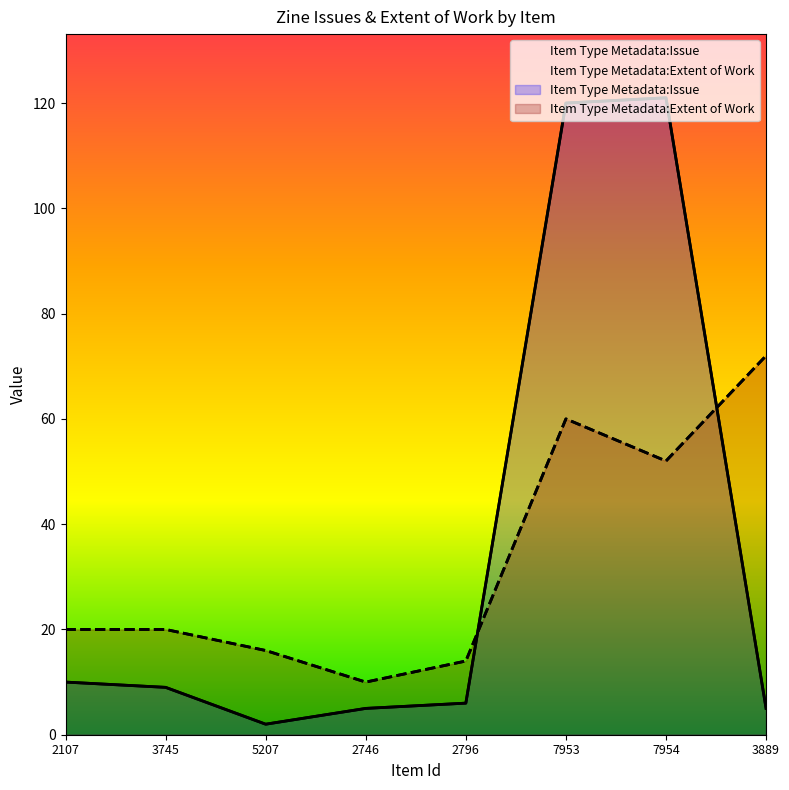

What is the sum of all Item Type Metadata:Issue values?

278